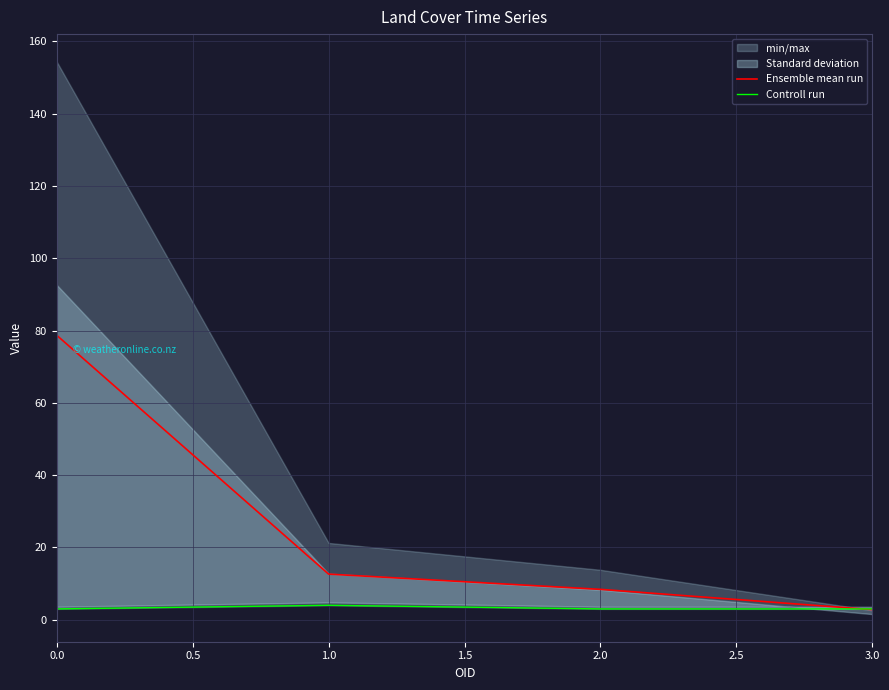

What position from the right is 0.0?

4